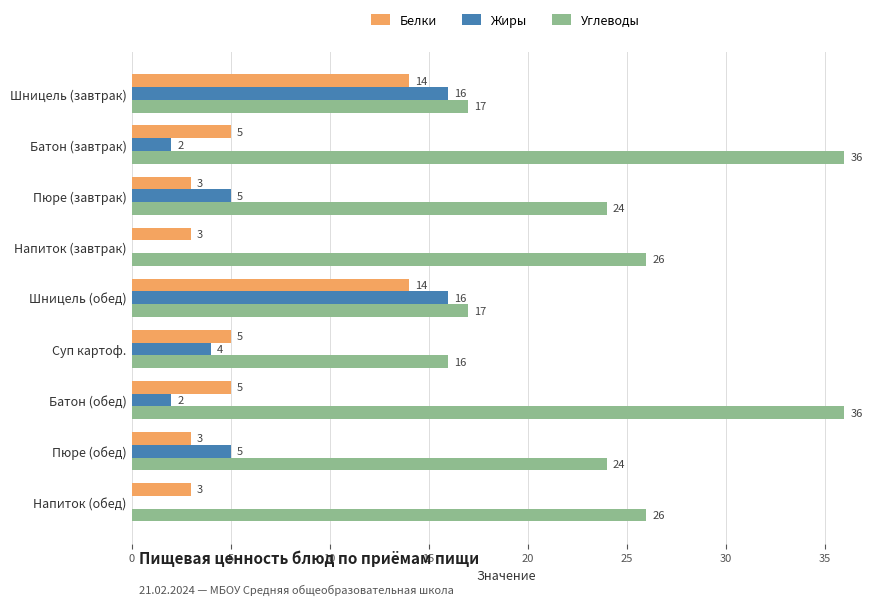

What is the greatest value displayed?

36